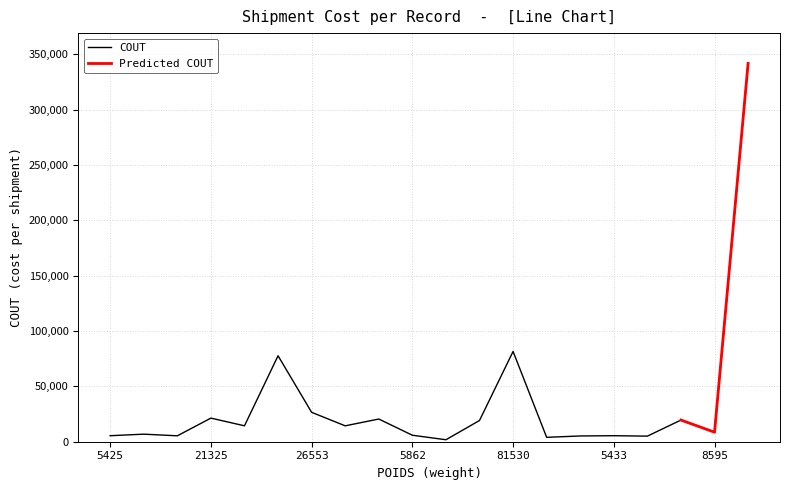

The COUT series shows 81530 at 81530. True or false?

True